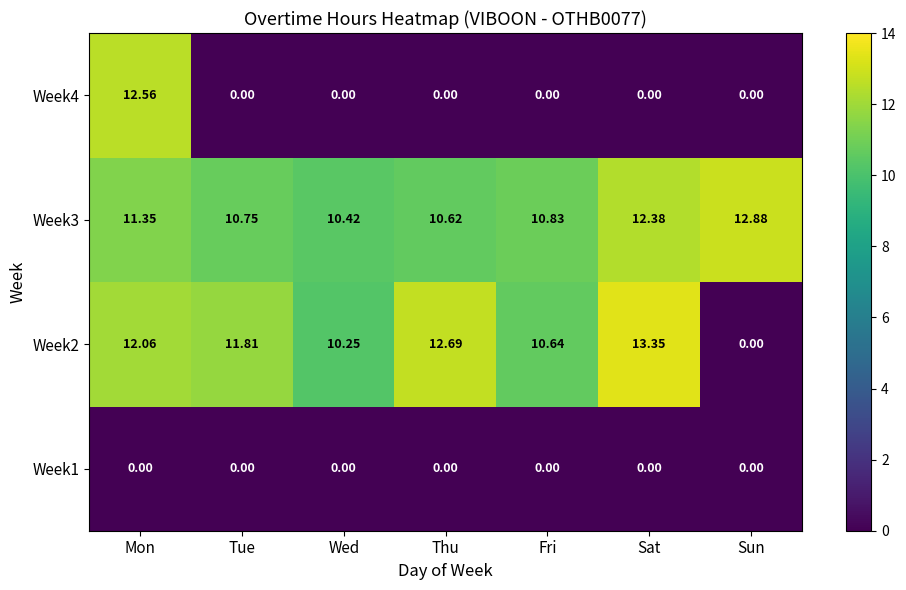

At how many categories does at least one series exceed 12?

4